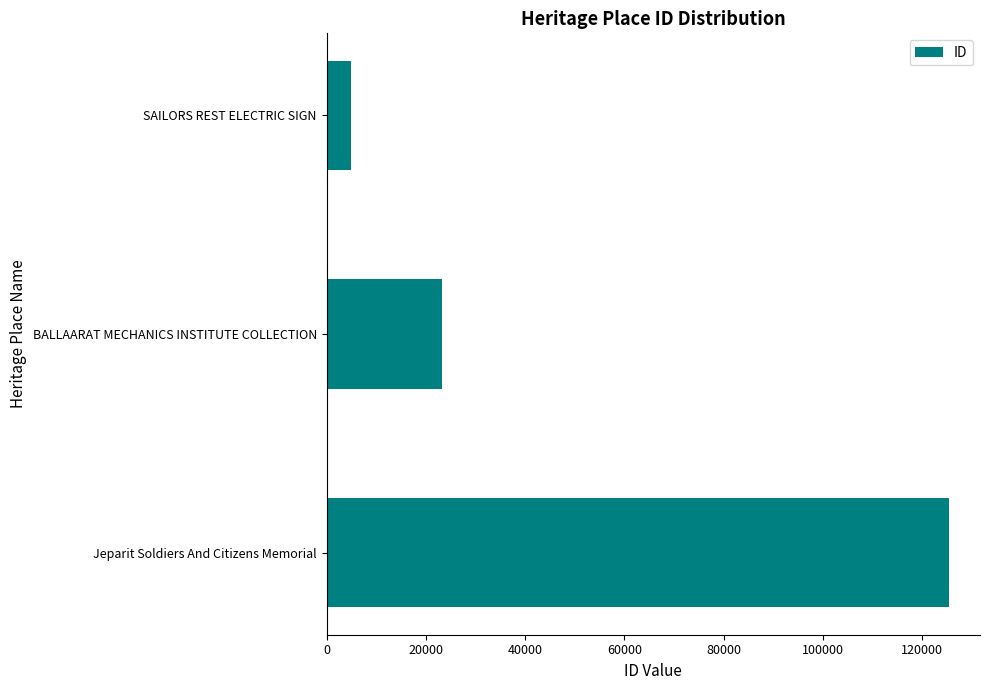

Count the number of categories in the chart.

3